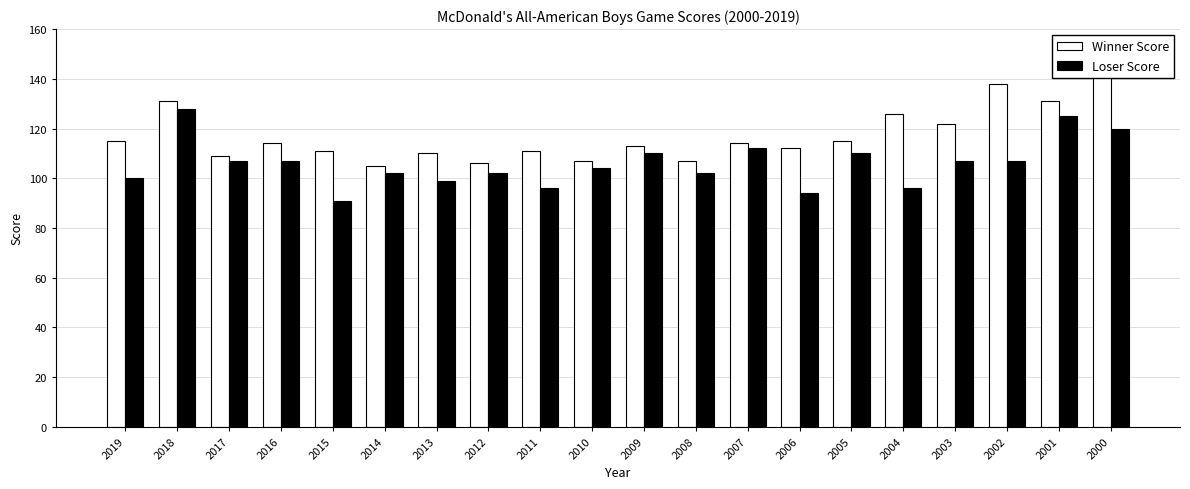

How many data points in Loser Score are less than 107?

10